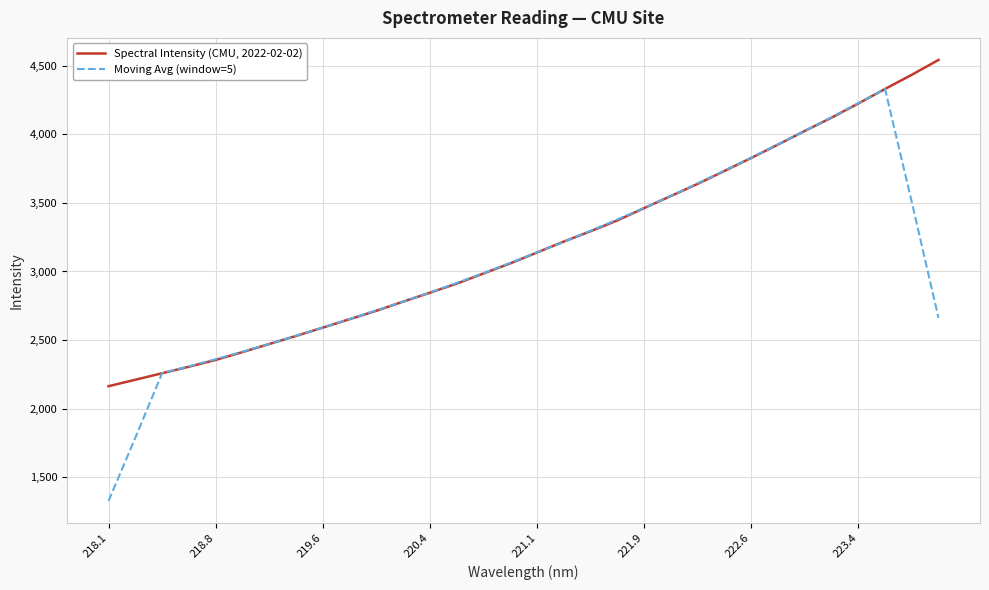

What is the lowest value of the Moving Avg (window=5) series?

1326.4